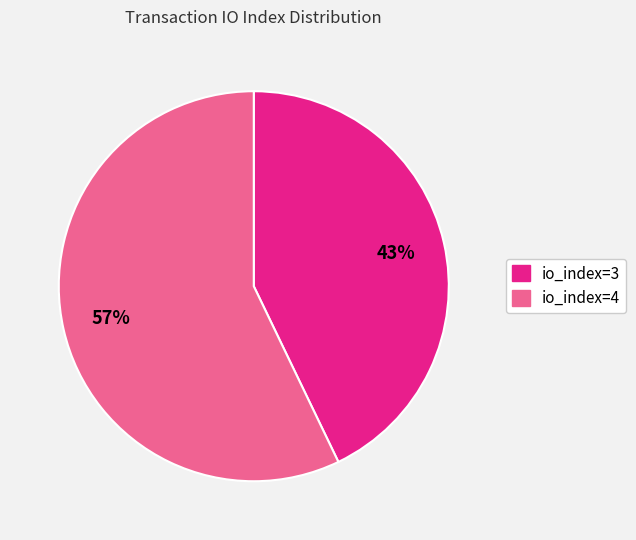

Is there any slice that represents more than half of the pie?

Yes